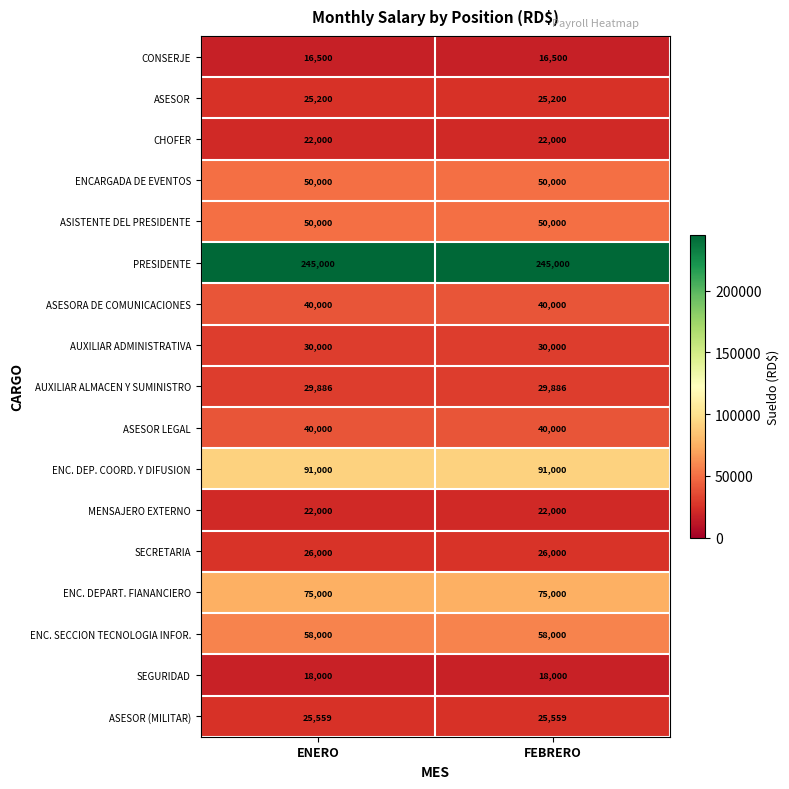

Is it true that CONSERJE equals 9572 at FEBRERO?

False